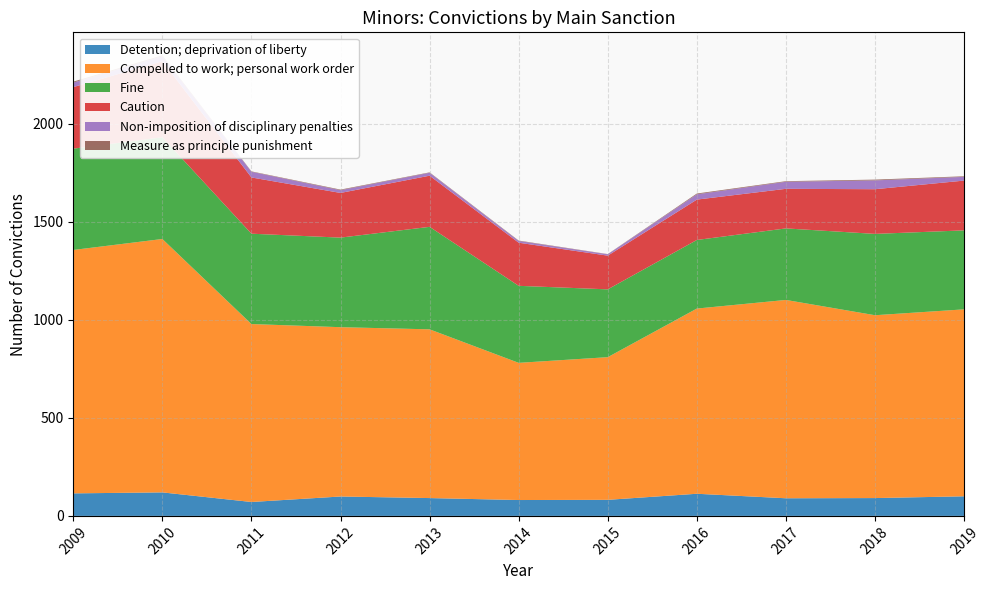

Reading left to right, extract all data points from this chart.

Detention; deprivation of liberty: 115	120	71	99	91	81	82	113	90	91	100
Compelled to work; personal work order: 1242	1293	908	864	861	700	728	945	1012	933	954
Fine: 517	519	461	457	523	393	346	350	365	415	403
Caution: 314	388	287	228	261	220	172	206	202	228	254
Non-imposition of disciplinary penalties: 23	26	29	14	15	9	7	27	36	45	19
Measure as principle punishment: 5	4	2	3	2	2	1	4	3	4	3